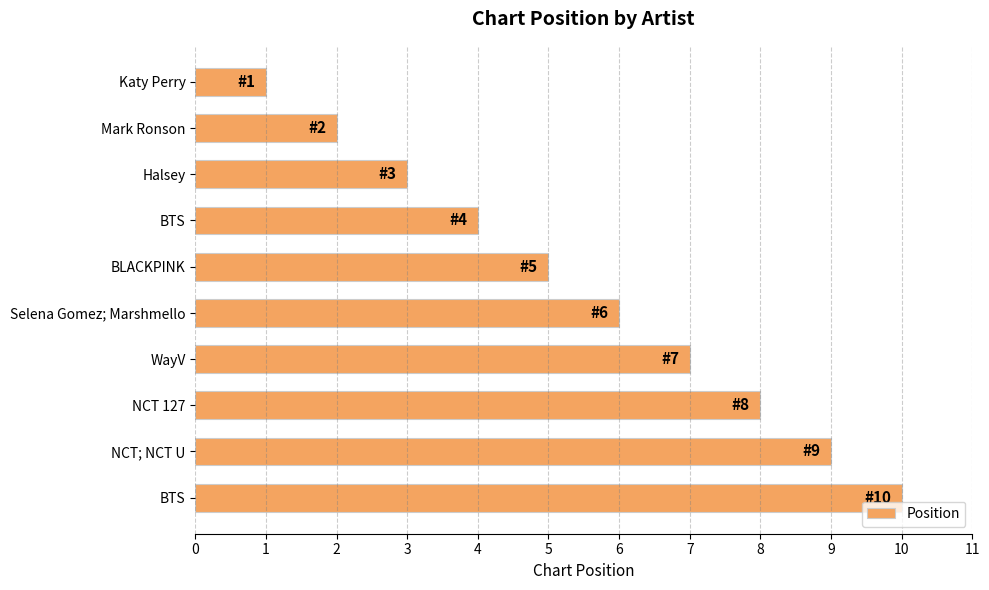

What is the difference between the maximum and minimum values?

9